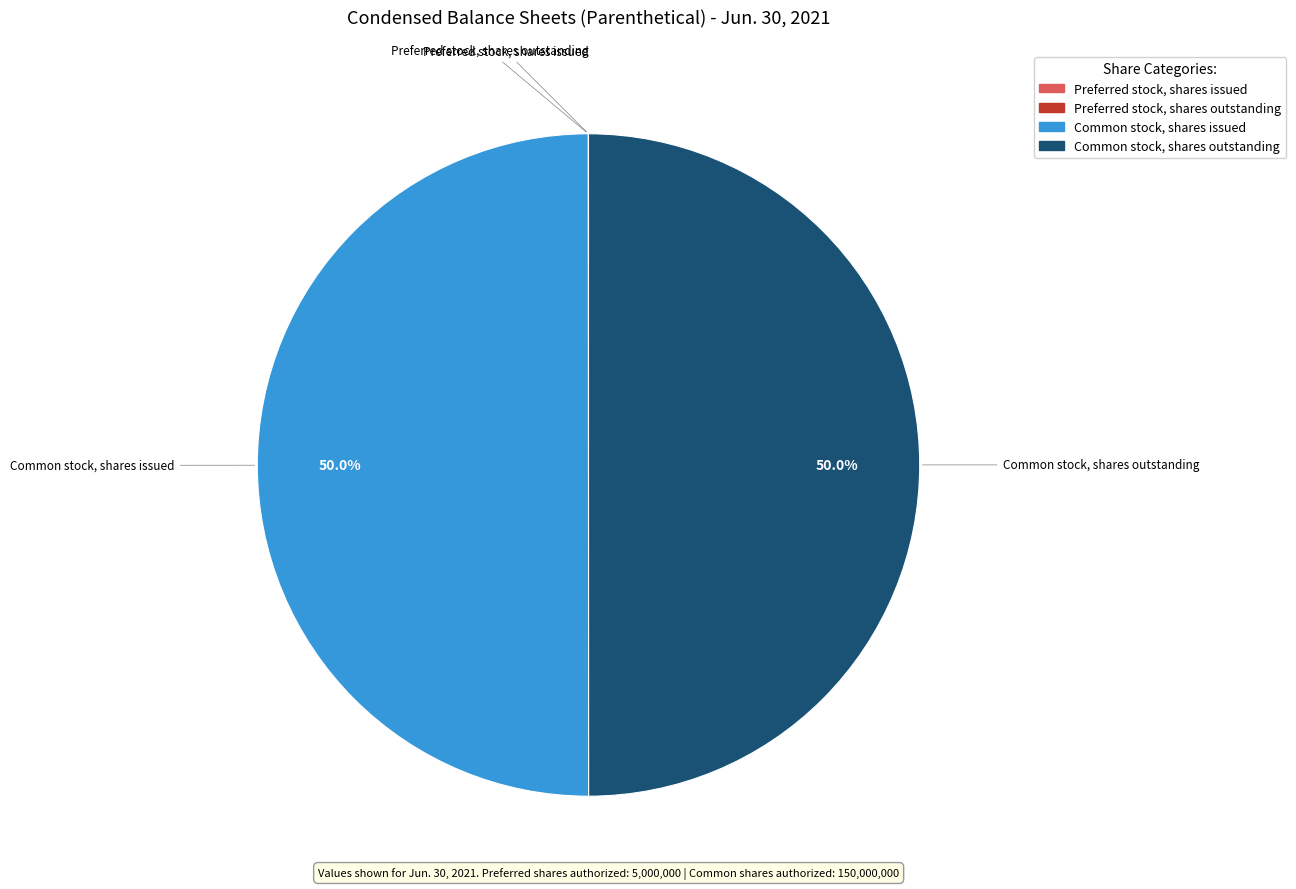

To the nearest percent, what portion does Common stock, shares issued represent?

50%